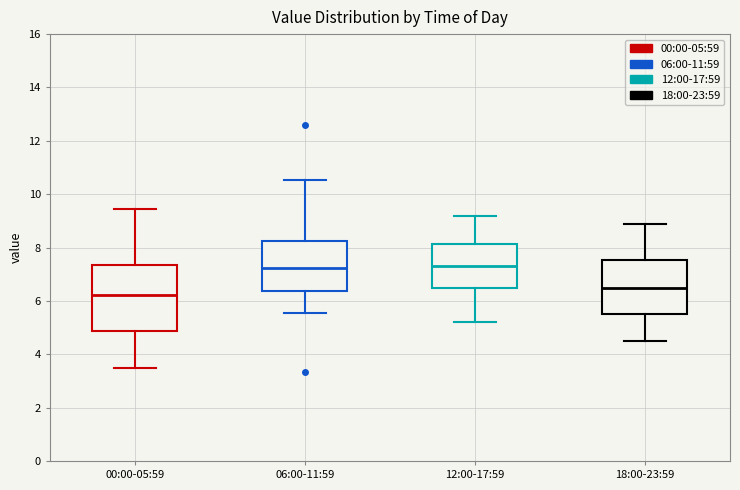

Reading left to right, read every box against the y-axis: the position of its median line, the range the box covers, and the ends of its whiskers. The values are not printed on the chart, so give them approximately, as read against the axis.

00:00-05:59: median 6.2, box 4.8 to 7.4, whiskers 3.4 to 9.4
06:00-11:59: median 7.2, box 6.4 to 8.2, whiskers 5.6 to 10.6
12:00-17:59: median 7.4, box 6.6 to 8.2, whiskers 5.2 to 9.2
18:00-23:59: median 6.6, box 5.6 to 7.6, whiskers 4.6 to 9.0